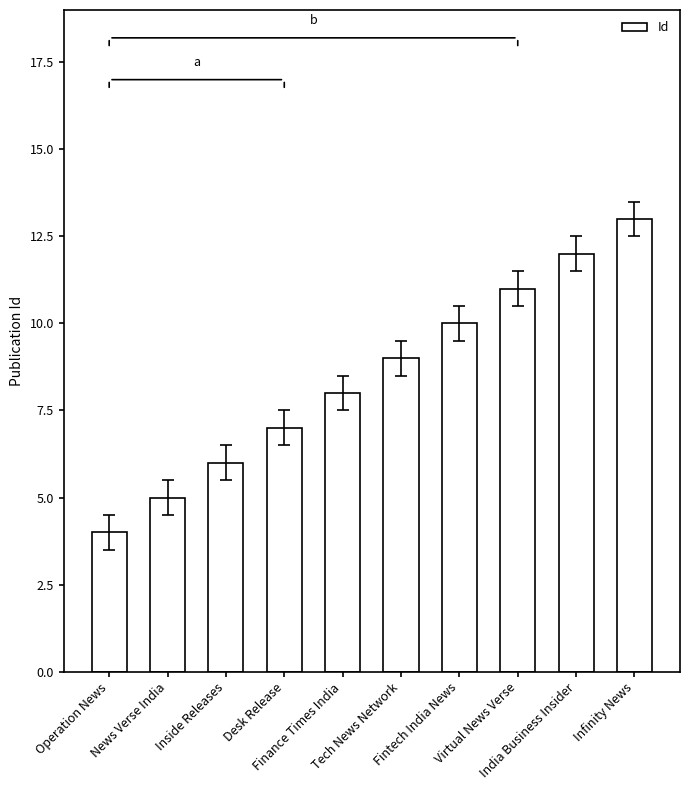

What position from the left is Tech News Network?

6